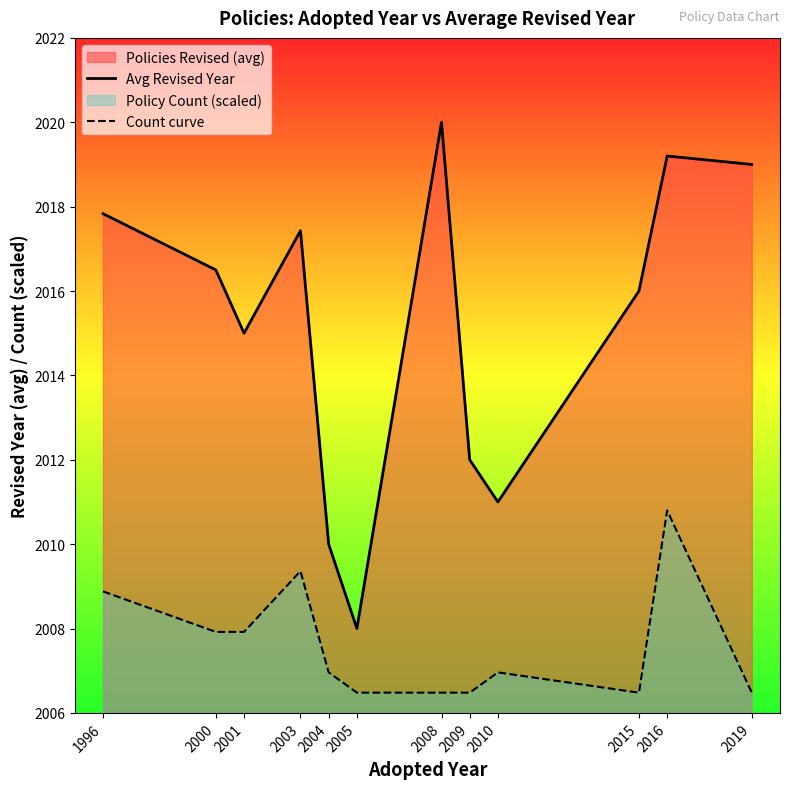

The Count curve series shows 625.9 at 2005. True or false?

False